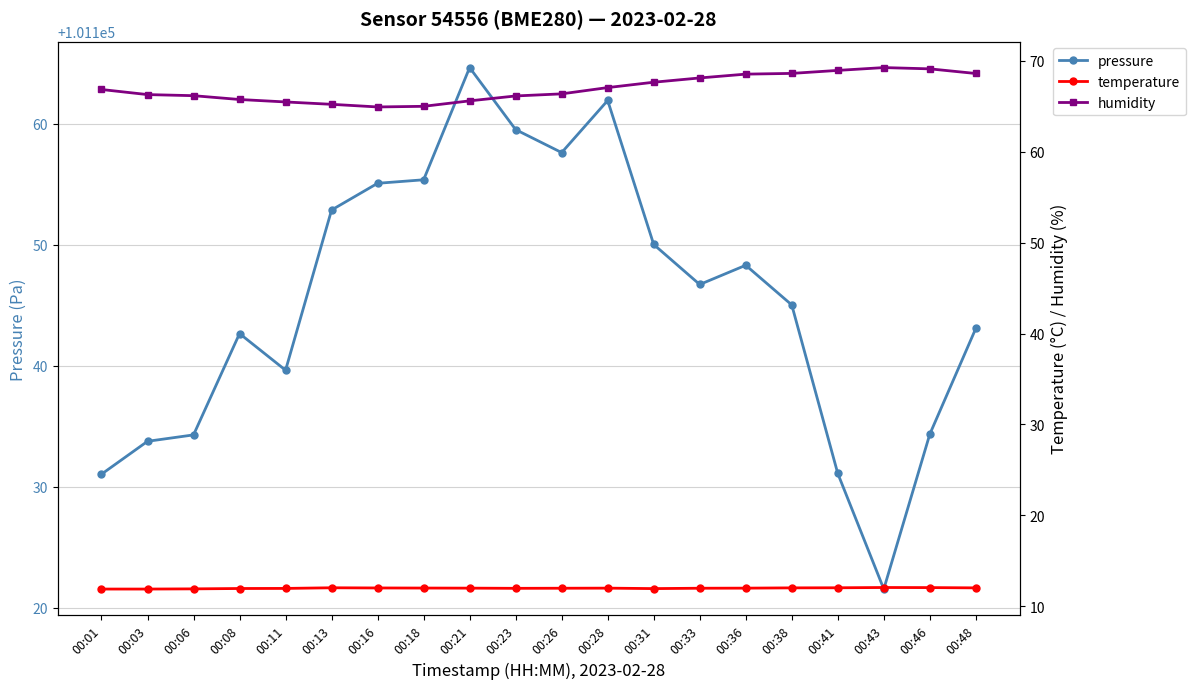

Reading left to right, list all the values displayed in this chart.

pressure: 101131.0	101133.8	101134.3	101142.7	101139.6	101152.9	101155.1	101155.4	101164.7	101159.5	101157.6	101161.9	101150.0	101146.7	101148.3	101145.0	101131.1	101121.5	101134.3	101143.1
temperature: 11.9	11.9	11.9	12.0	12.0	12.0	12.0	12.0	12.0	12.0	12.0	12.0	11.9	12.0	12.0	12.0	12.0	12.1	12.1	12.0
humidity: 66.8	66.3	66.2	65.7	65.5	65.2	64.9	65.0	65.6	66.1	66.4	67.0	67.6	68.1	68.5	68.6	68.9	69.2	69.1	68.6